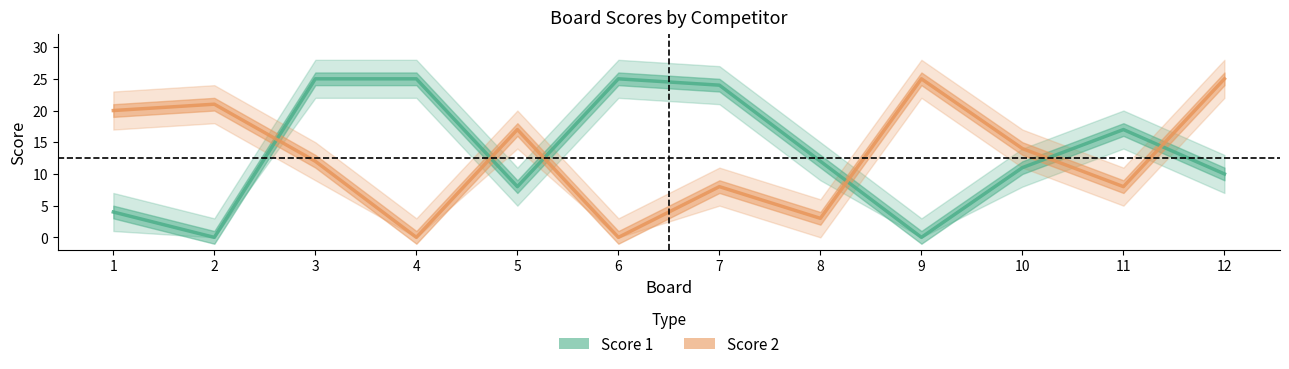

Reading left to right, list all the values displayed in this chart.

Score 1: 1=4	2=0	3=25	4=25	5=8	6=25	7=24	8=12	9=0	10=11	11=17	12=10
Score 2: 1=20	2=21	3=12	4=0	5=17	6=0	7=8	8=3	9=25	10=14	11=8	12=25